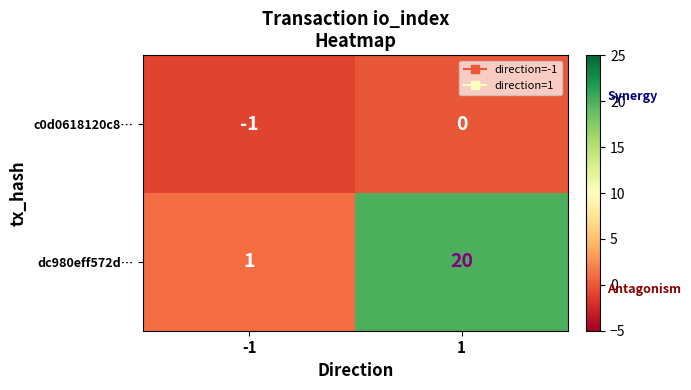

Rank the series by their average value, from lowest to highest.

c0d0618120c8…, dc980eff572d…